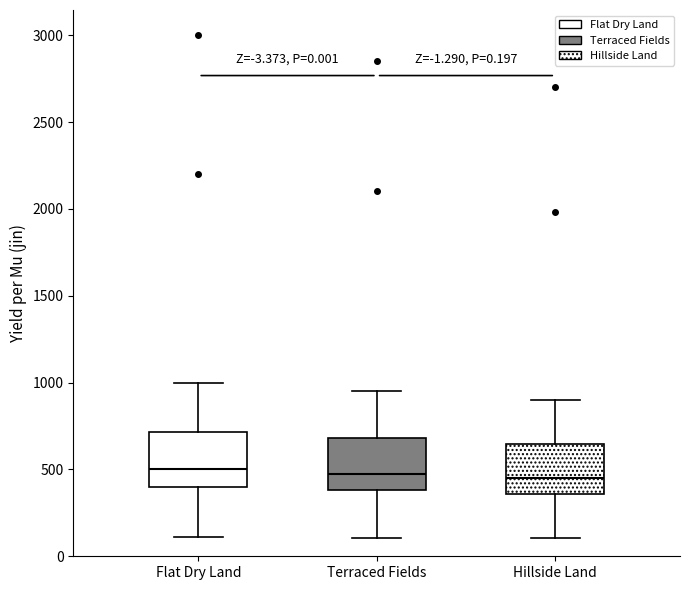

Reading left to right, read every box against the y-axis: the position of its median line, the range the box covers, and the ends of its whiskers. The values are not printed on the chart, so give them approximately, as read against the axis.

Flat Dry Land: median 500, box 400 to 700, whiskers 100 to 1000
Terraced Fields: median 500, box 400 to 700, whiskers 100 to 950
Hillside Land: median 450, box 350 to 650, whiskers 100 to 900